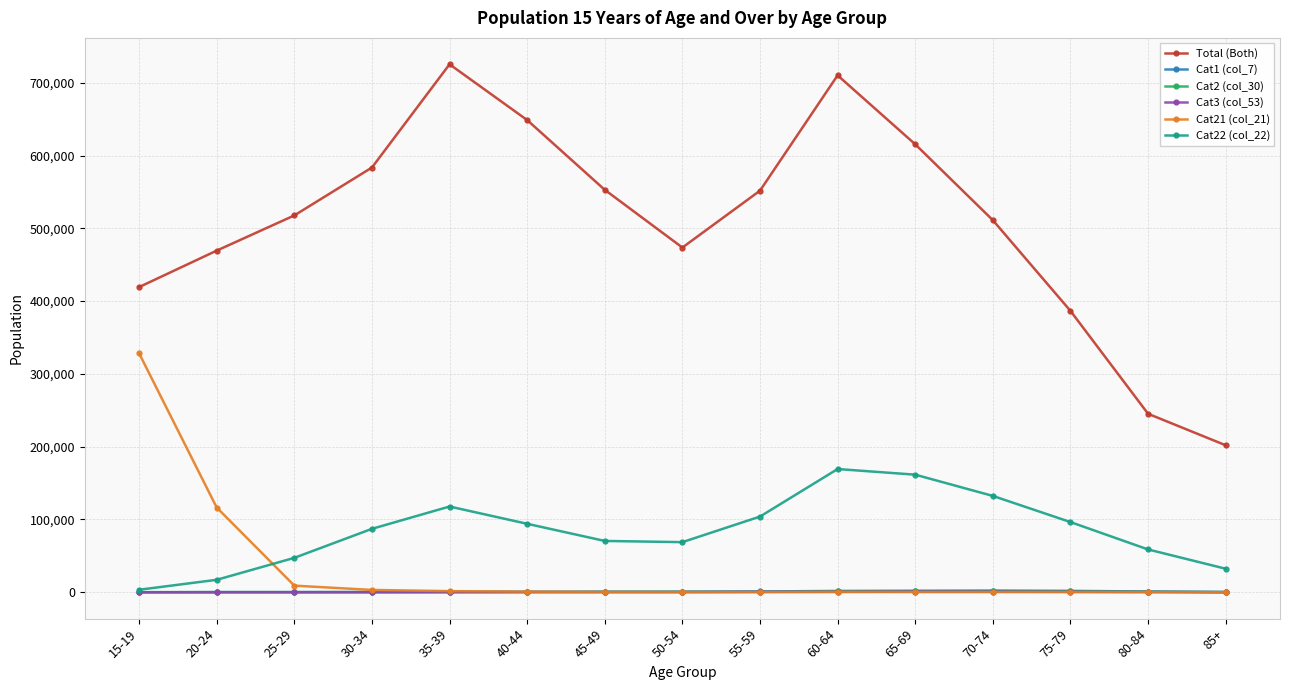

True or false: Cat2 (col_30) has more than 0 points higher than both neighbors.

True